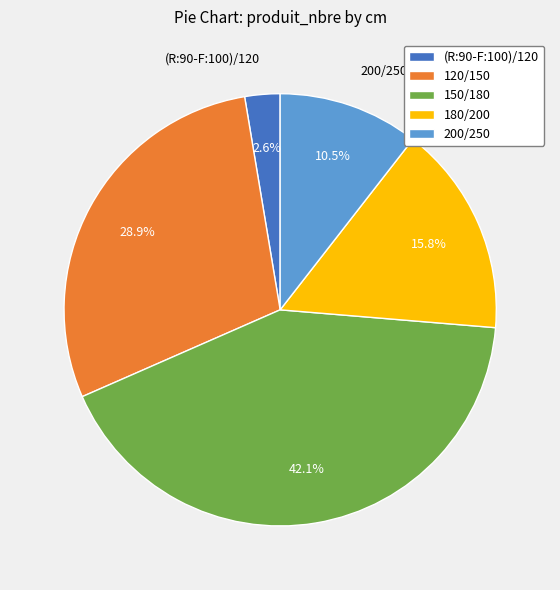

What percentage is the 120/150 slice, to the nearest percent?

29%